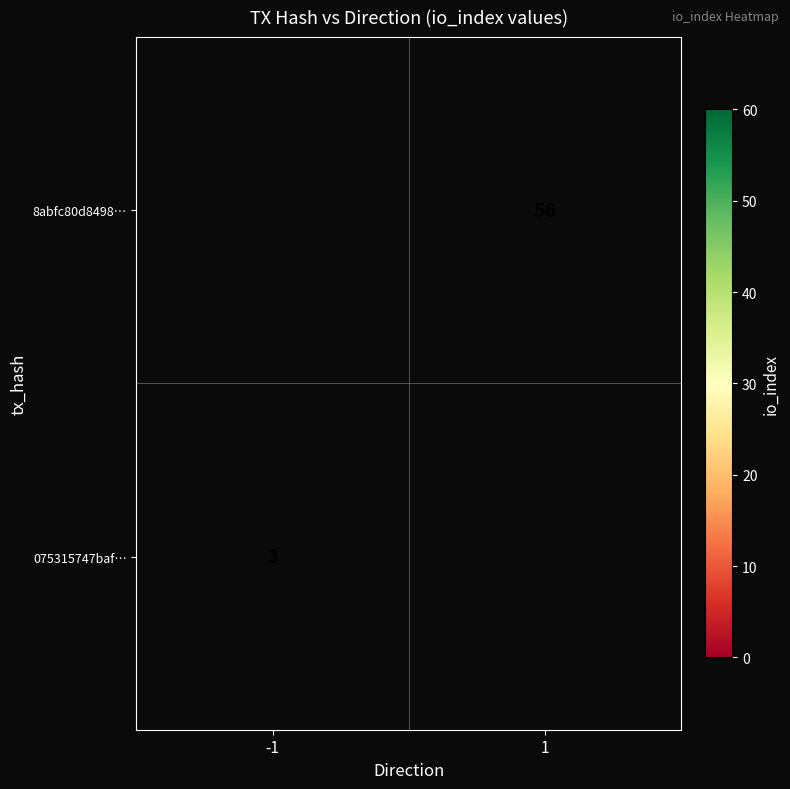

Is it true that 8abfc80d8498… equals 56 at 1?

True